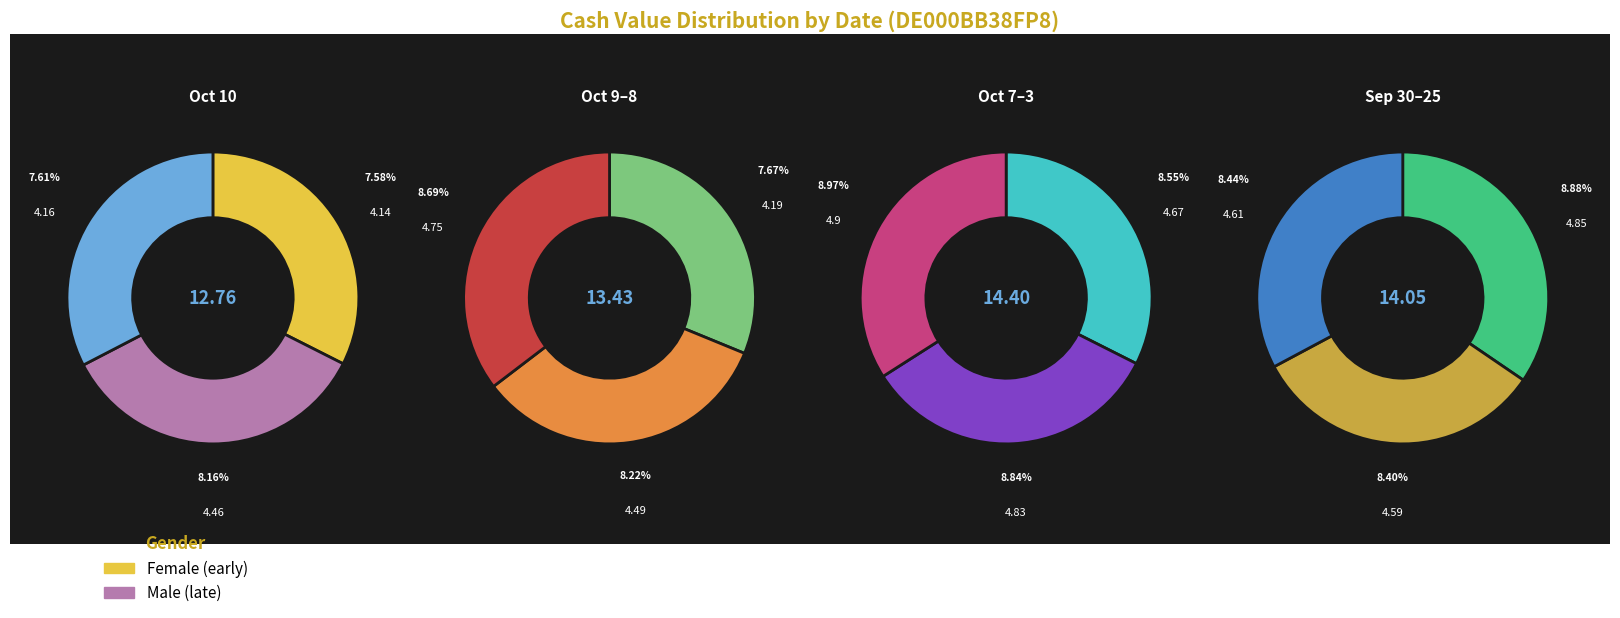

Count the number of slices in the pie.

12